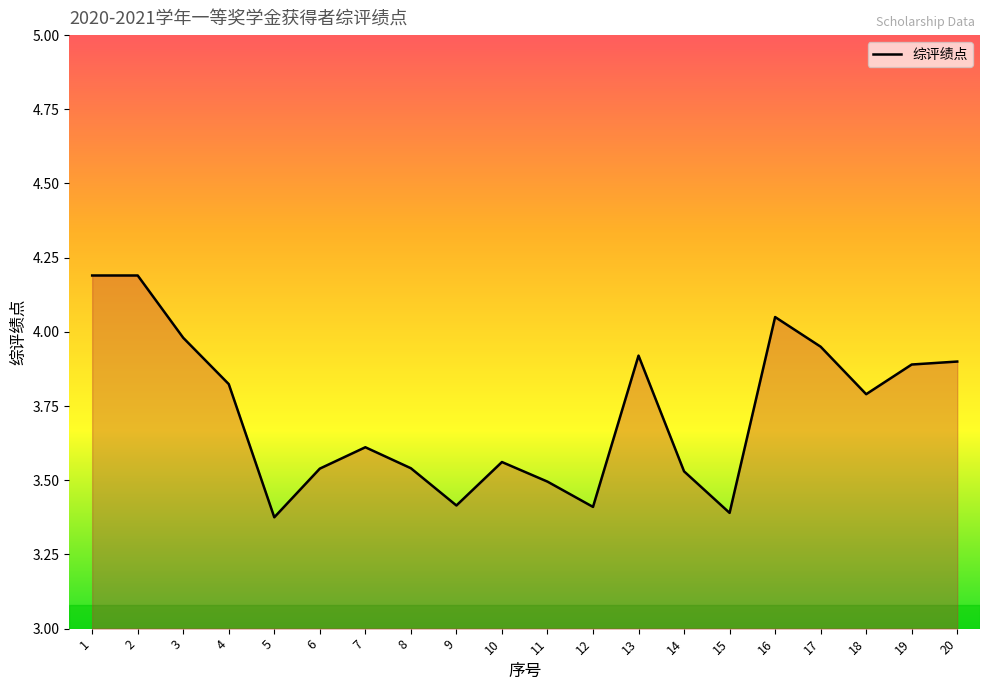

What is the maximum value shown in the chart?

4.2